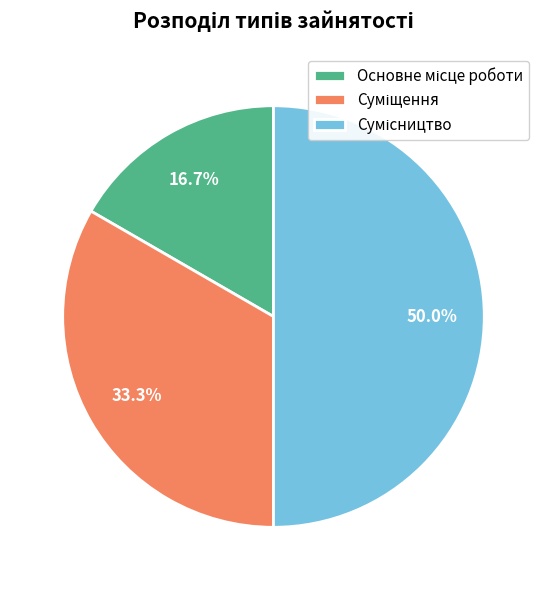

Is Суміщення the majority of the pie?

No